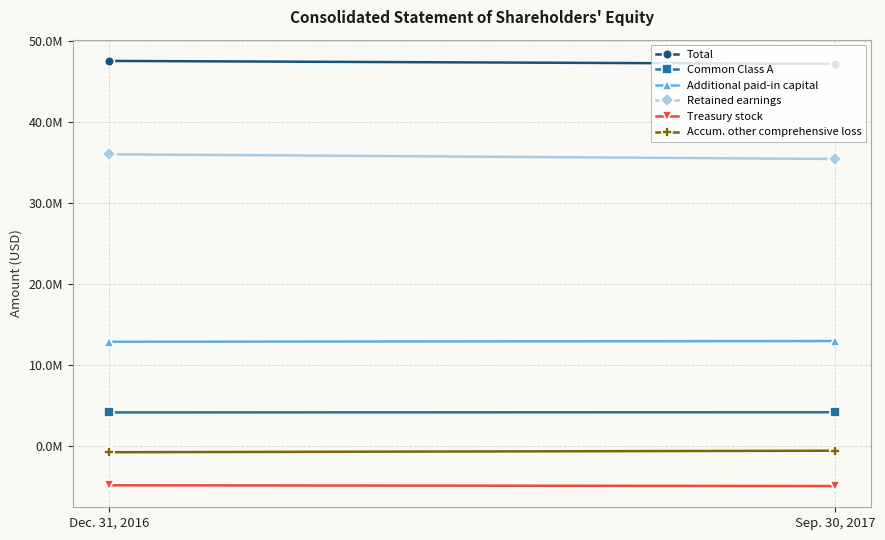

Reading left to right, what are all the values shown in this chart?

Total: Dec. 31, 2016=47590000	Sep. 30, 2017=47221000
Common Class A: Dec. 31, 2016=4181000	Sep. 30, 2017=4203000
Additional paid-in capital: Dec. 31, 2016=12906000	Sep. 30, 2017=12996000
Retained earnings: Dec. 31, 2016=36061000	Sep. 30, 2017=35481000
Treasury stock: Dec. 31, 2016=-4821000	Sep. 30, 2017=-4910000
Accum. other comprehensive loss: Dec. 31, 2016=-737000	Sep. 30, 2017=-549000